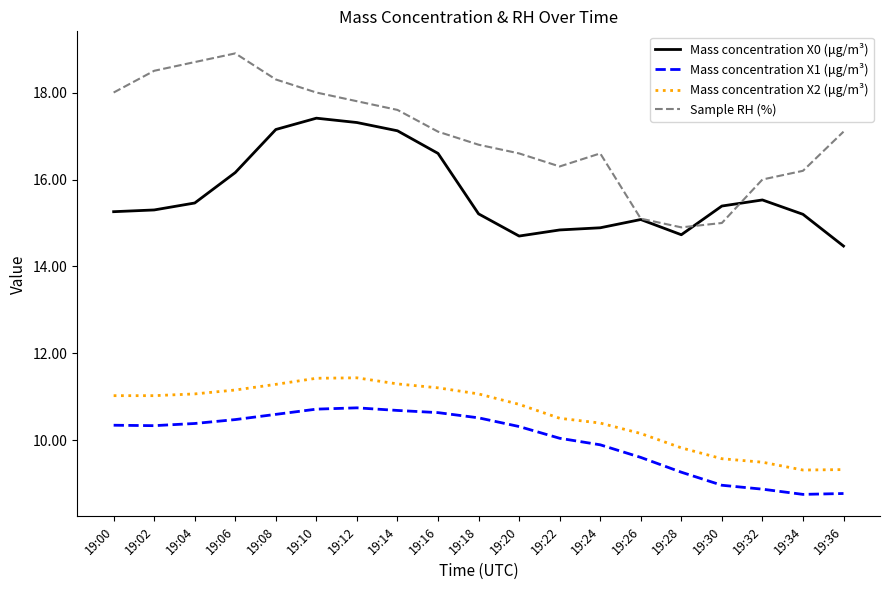

Is the value of Mass concentration X0 (μg/m³) at 19:34 greater than the value of Sample RH (%) at 19:30?

Yes